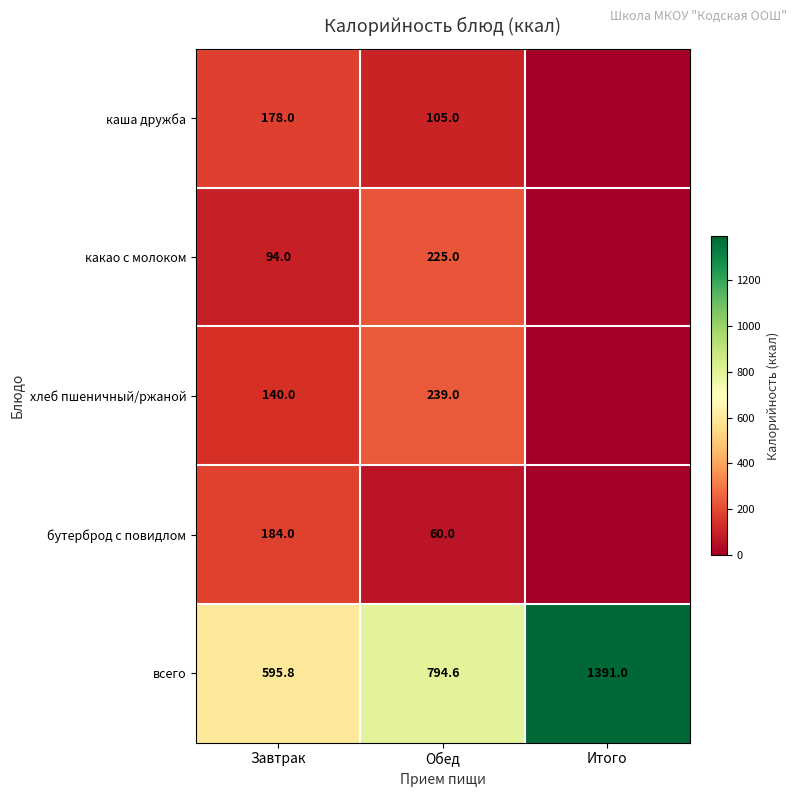

What is the difference between the highest and lowest values at Завтрак?

501.8